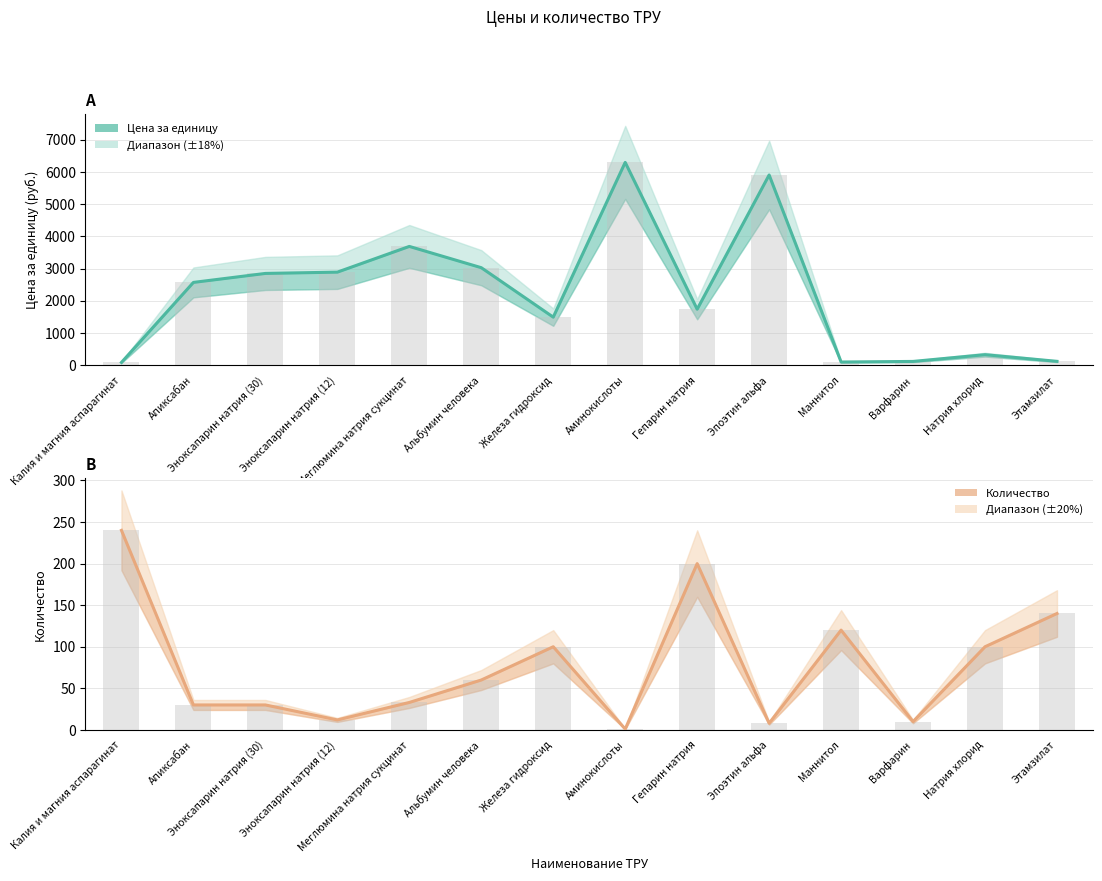

Which has a higher value, Этамзилат or Эпоэтин альфа?

Эпоэтин альфа